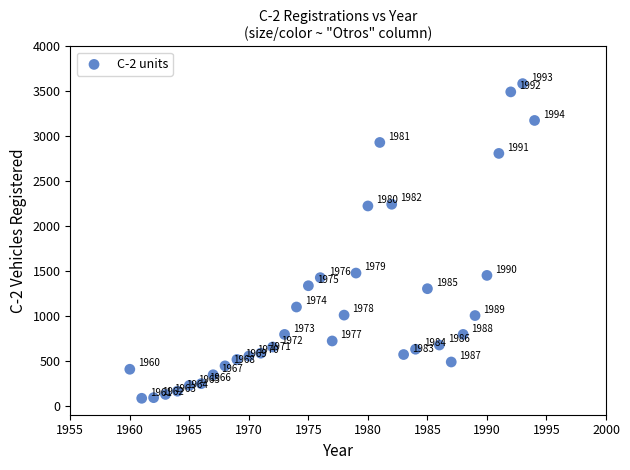

What Y value in the scatter plot is closest to 1834?

1477